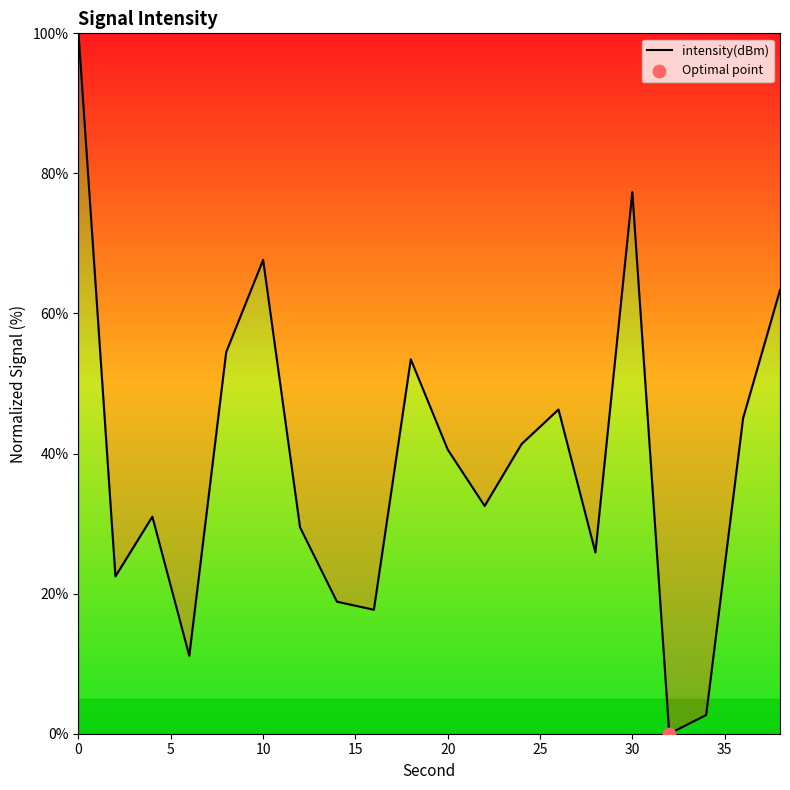

What is the maximum value shown in the chart?

100.0